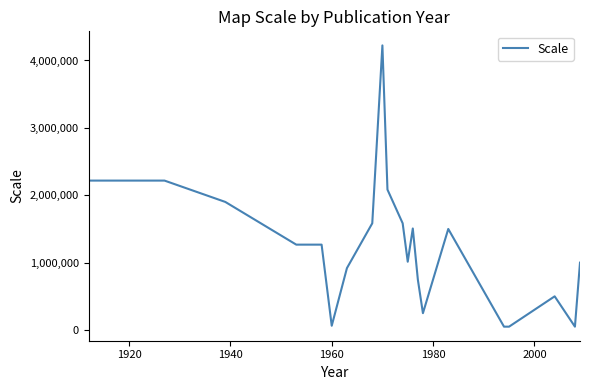

What is the difference between the second highest and minimum values?

2167600